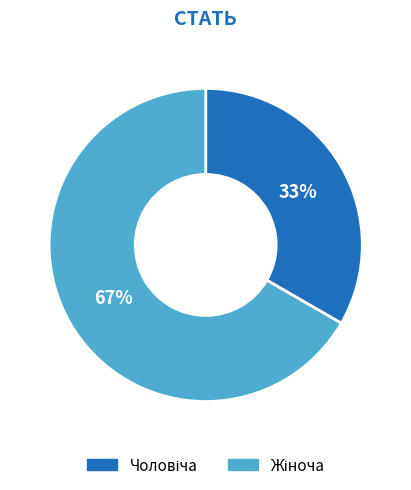

Is there any slice that represents more than half of the pie?

Yes